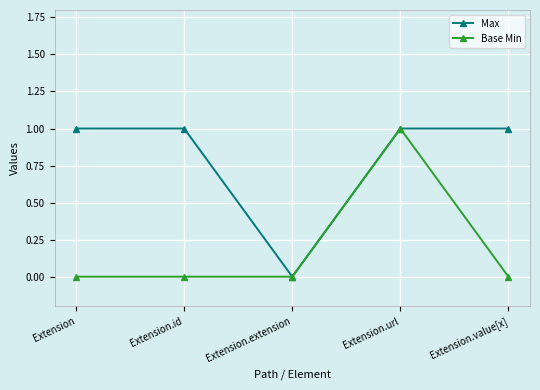

At which category is the sum across all series the highest?

Extension.url